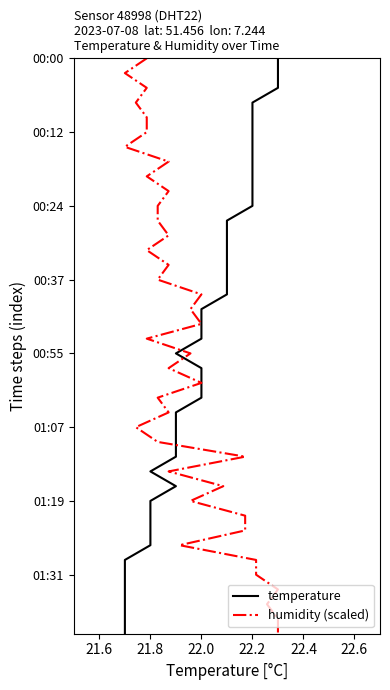

Which has a higher value, 21.8 or 21.8?

21.8